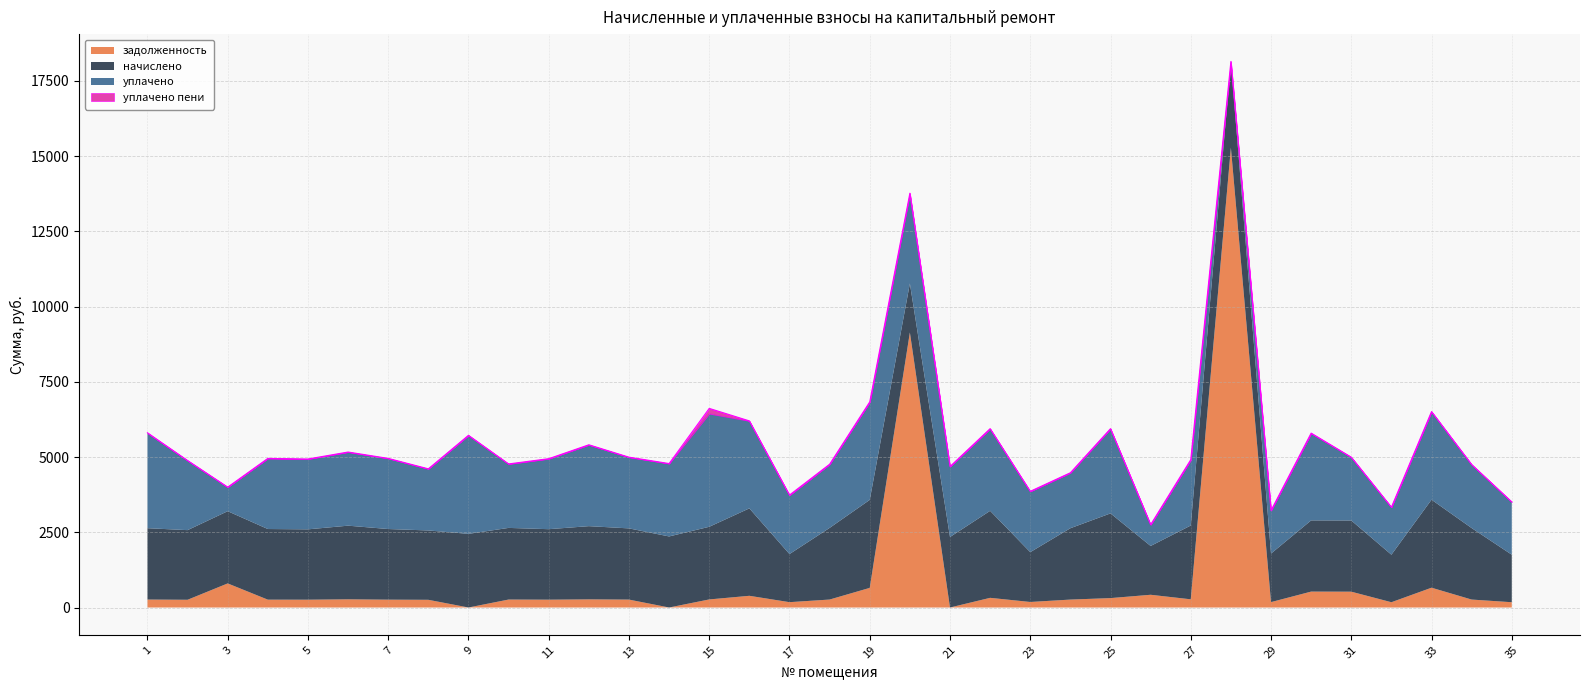

True or false: начислено has a value of 2451.8 at 27.

True